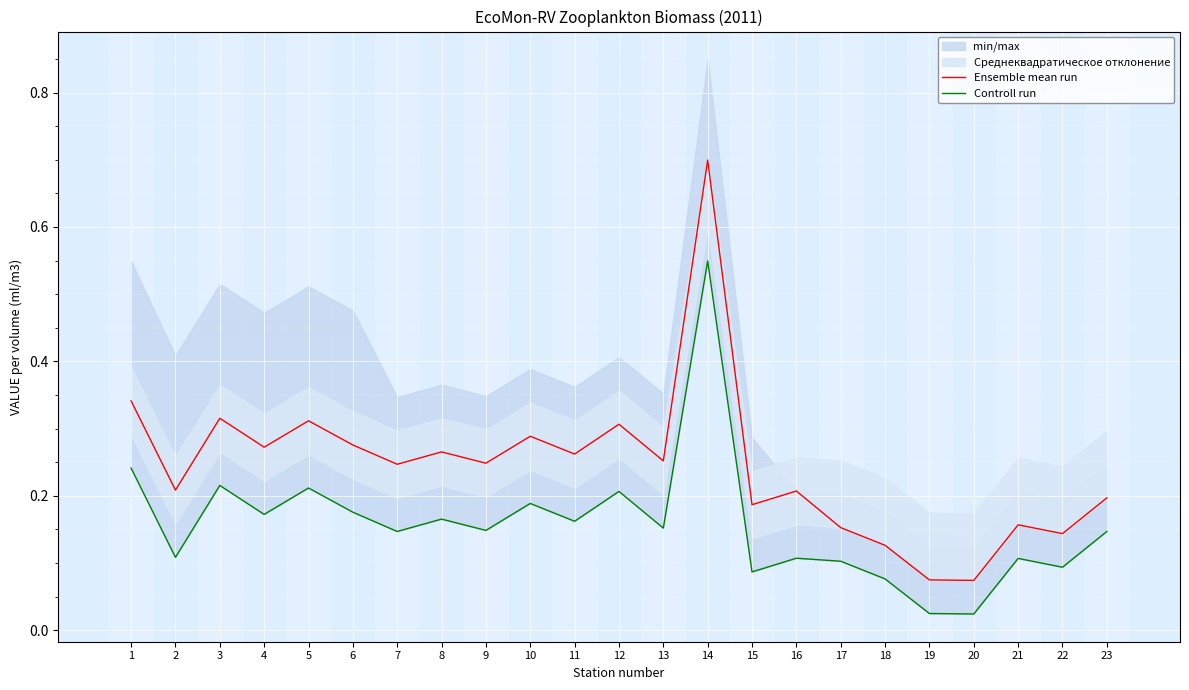

Between 6 and 22, which series saw the biggest shift?

Ensemble mean run